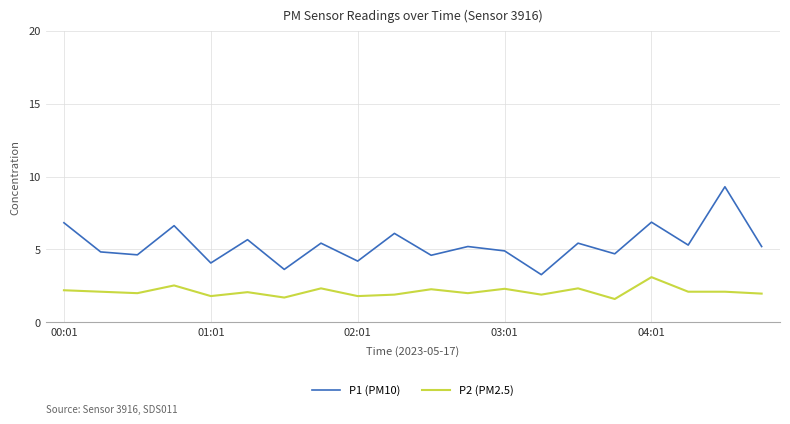

What is the smallest value displayed?

1.6